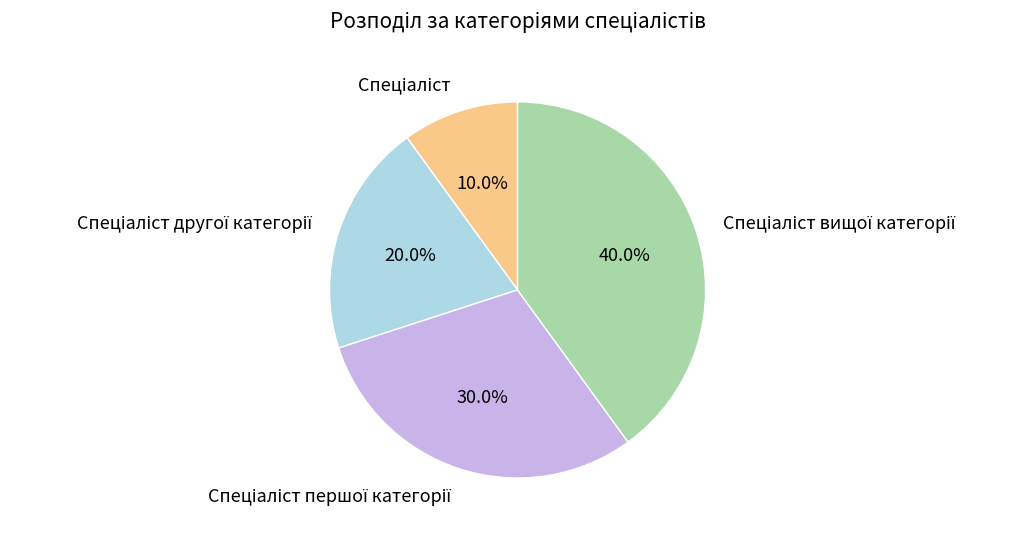

Is there any slice that represents more than half of the pie?

No